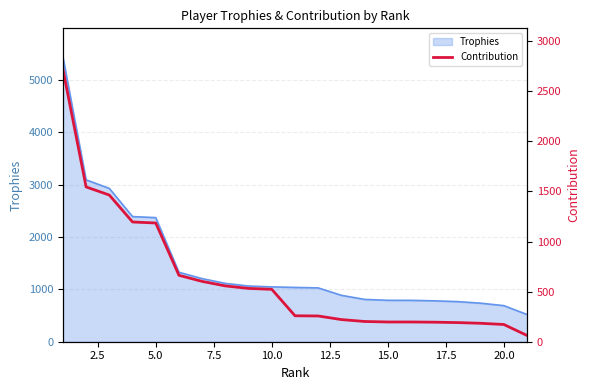

What is the minimum value for Trophies?

519